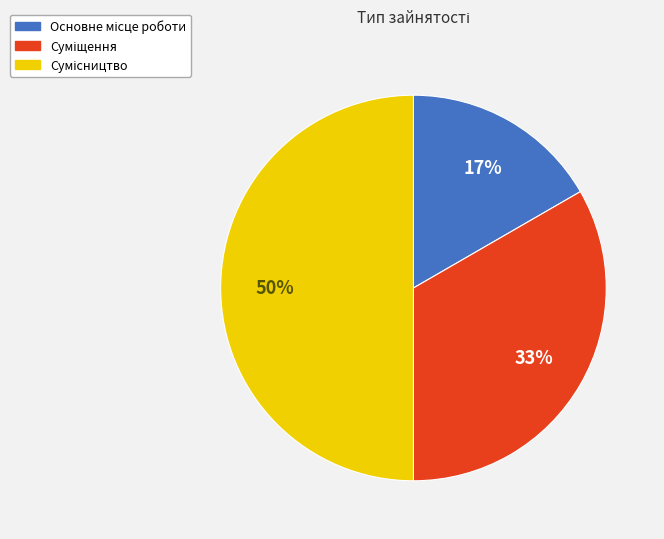

To the nearest percent, what is the difference between the largest and smallest slice percentages?

33%